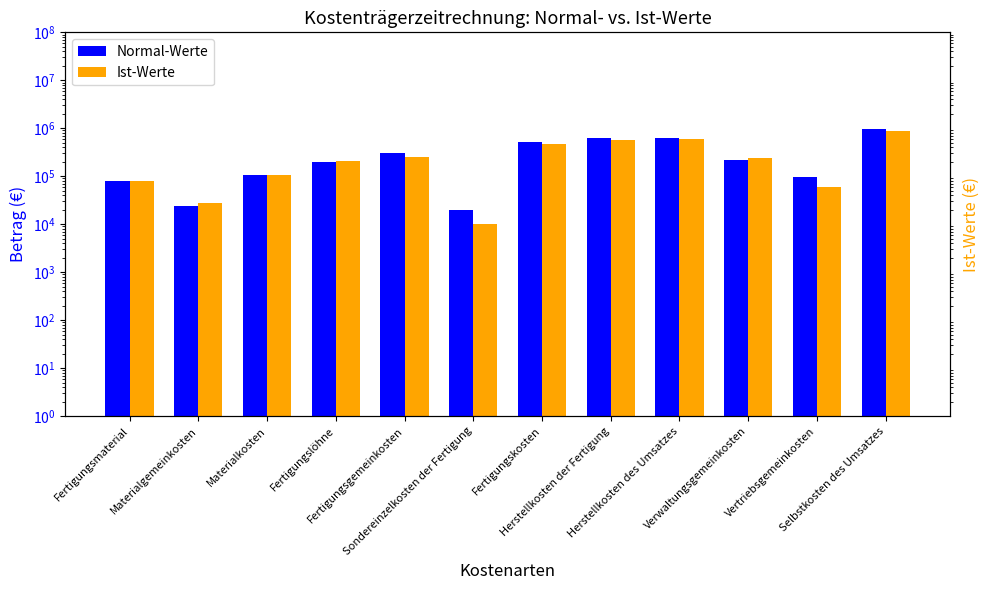

Rank the series at Fertigungslöhne from highest to lowest value.

Ist-Werte, Normal-Werte